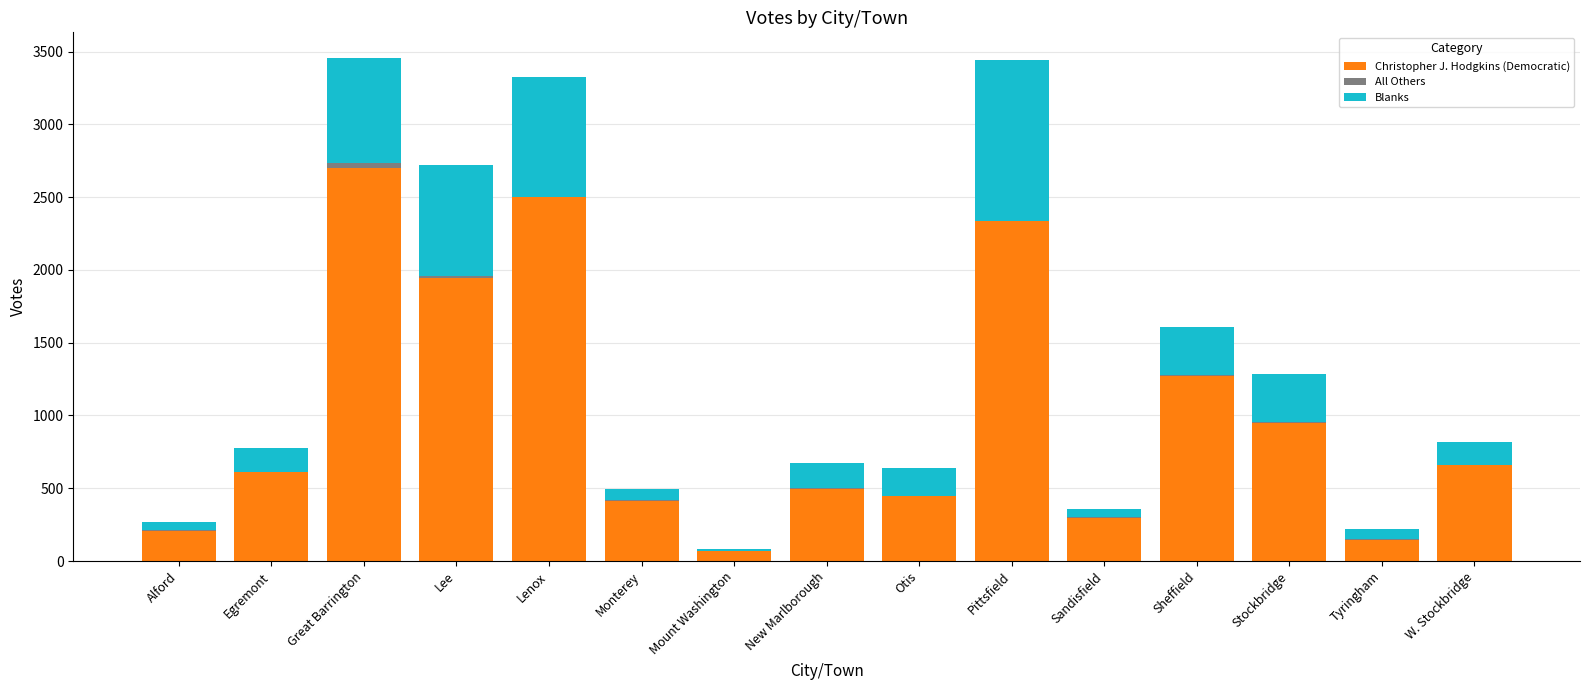

Is it true that Christopher J. Hodgkins (Democratic) equals 298 at Sandisfield?

True